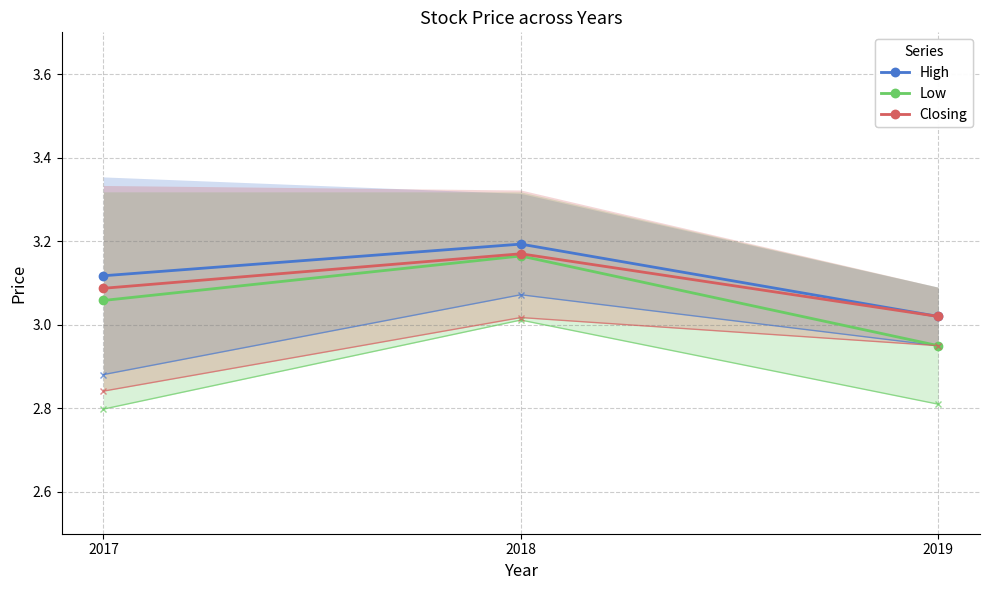

What is the value of the High point at the 3rd from the left?

3.0